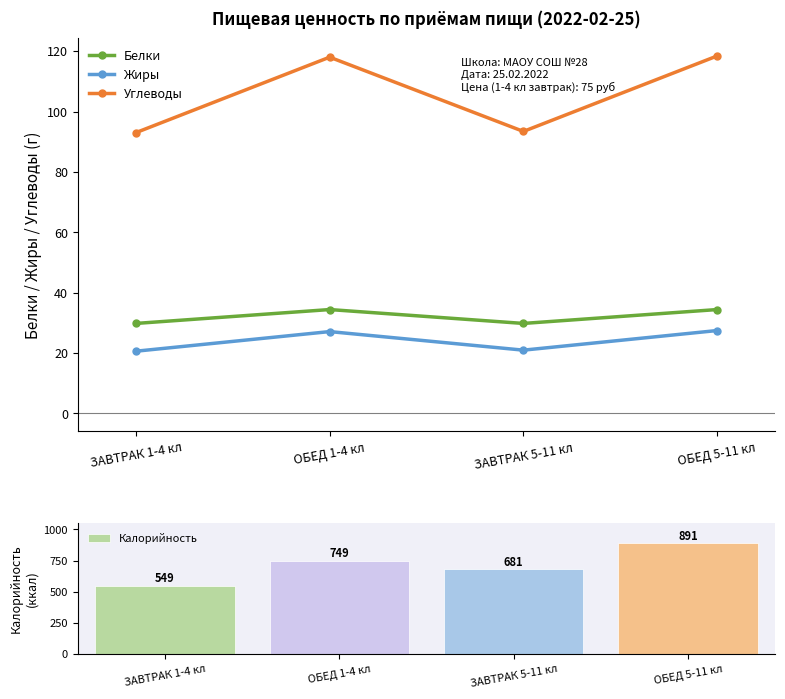

List the series in order of their peak value, lowest first.

Жиры, Белки, Углеводы, Калорийность